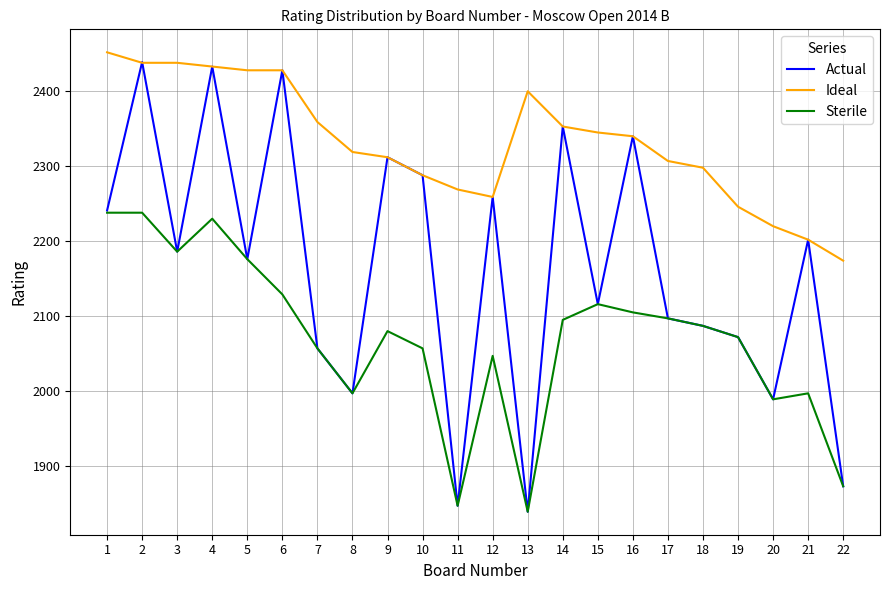

List the series in order of their peak value, highest first.

Ideal, Actual, Sterile